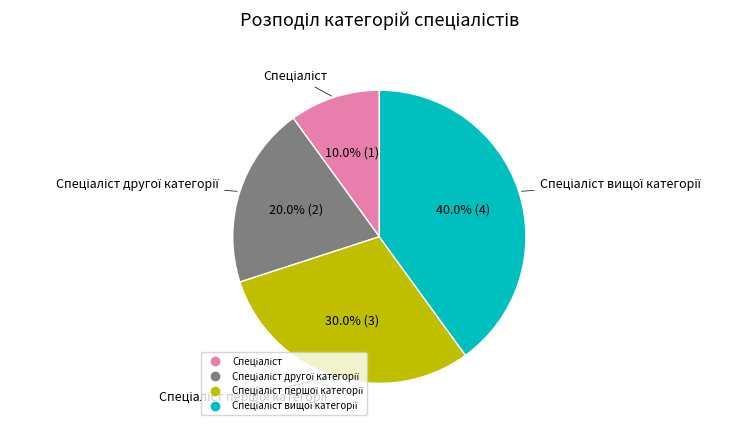

Is there a majority slice in this chart?

No